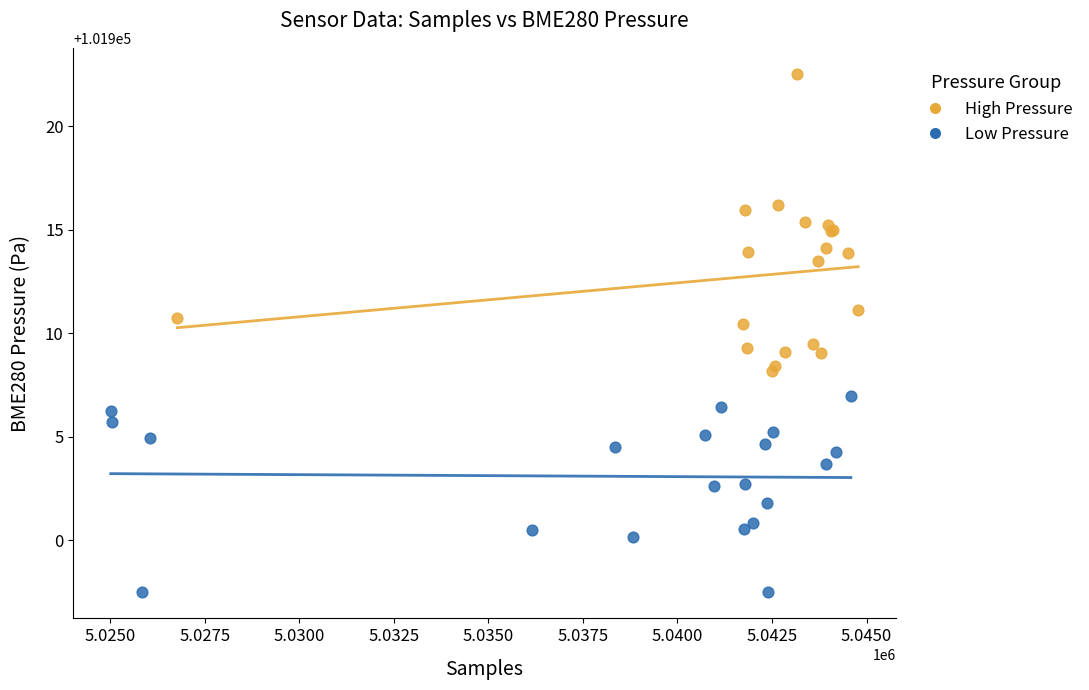

Which series reaches the minimum Y coordinate?

Low Pressure